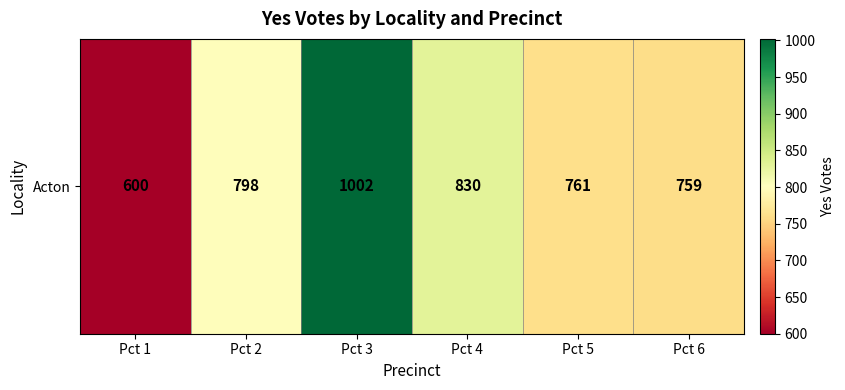

Rank the categories by value from highest to lowest.

Pct 3, Pct 4, Pct 2, Pct 5, Pct 6, Pct 1